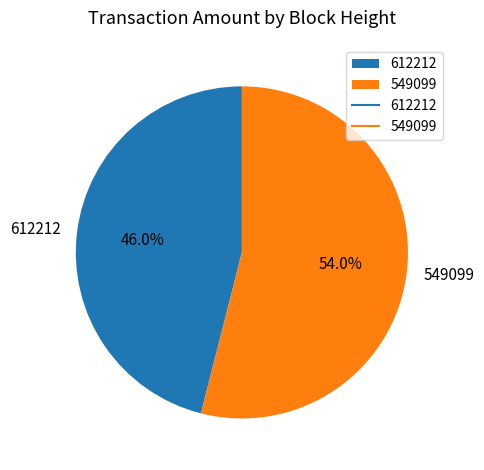

Combined, what portion of the pie is 549099 and 612212?

100.0%